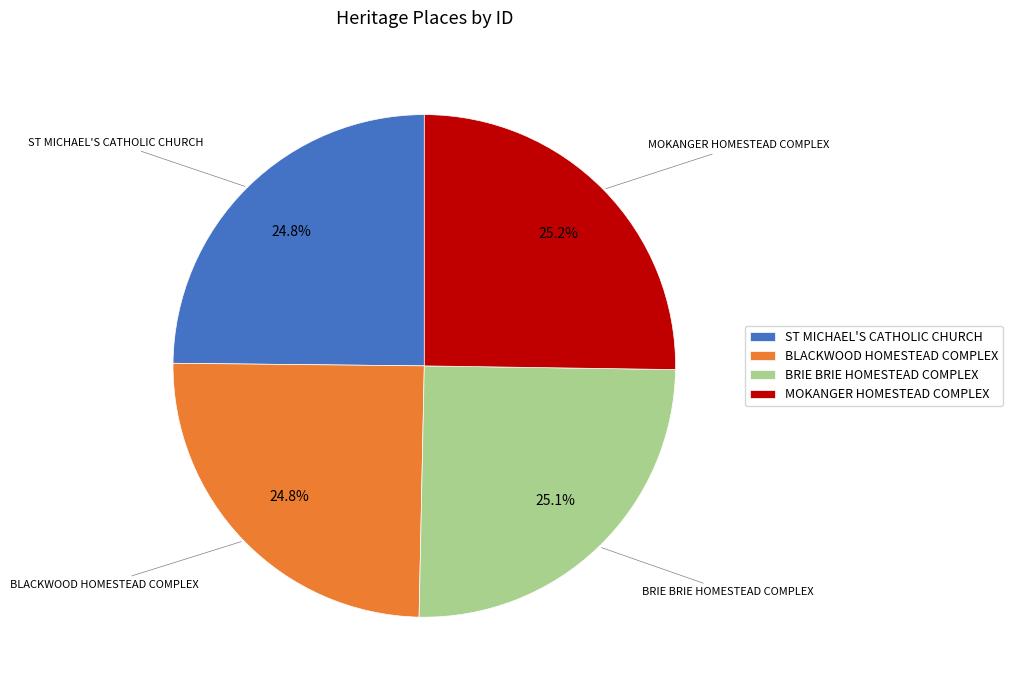

How much of the chart is everything except MOKANGER HOMESTEAD COMPLEX?

74.8%